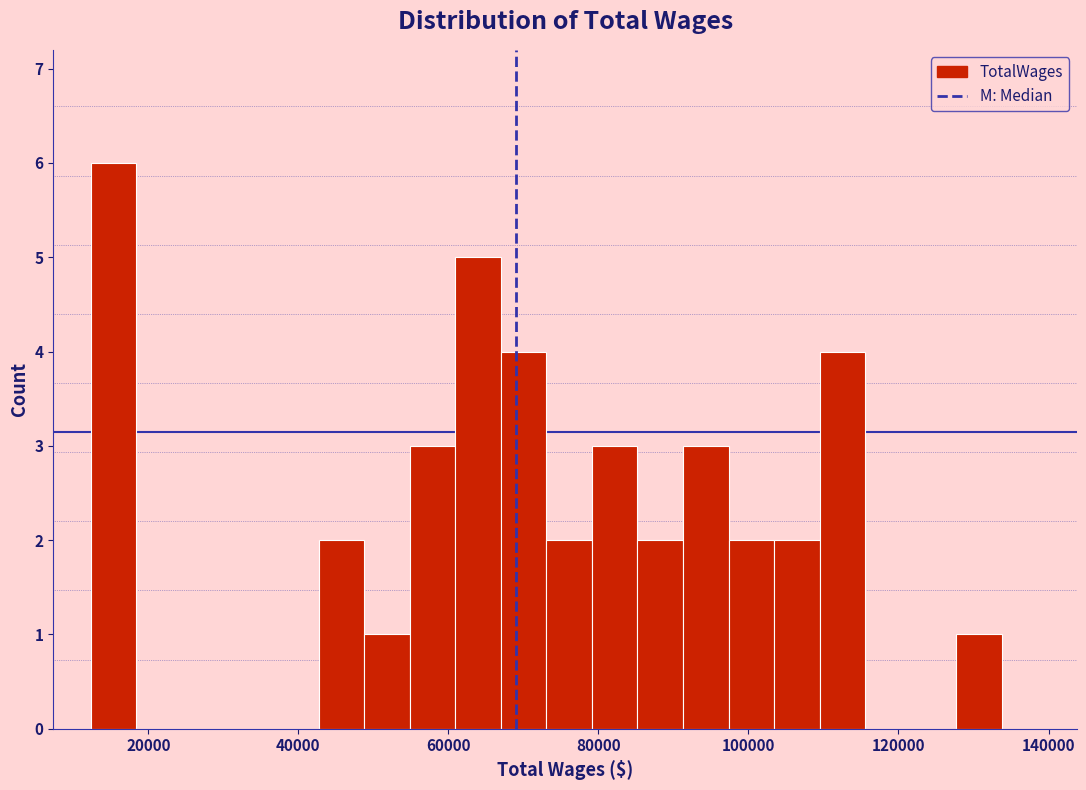

Read against the x-axis, roughly where is the centre of the tallest bar?

16000